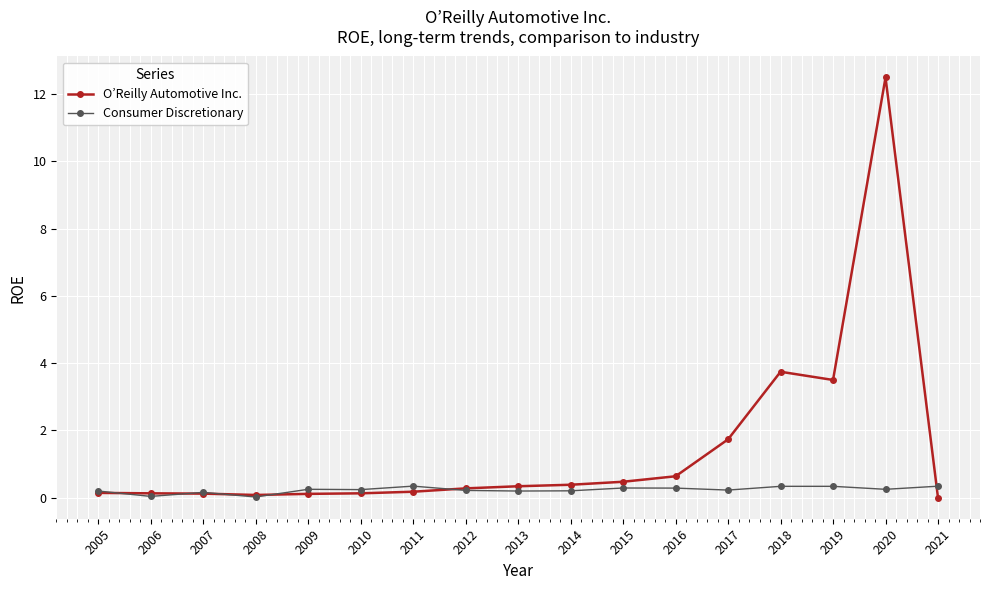

At which category does the chart reach its peak across all series?

2020